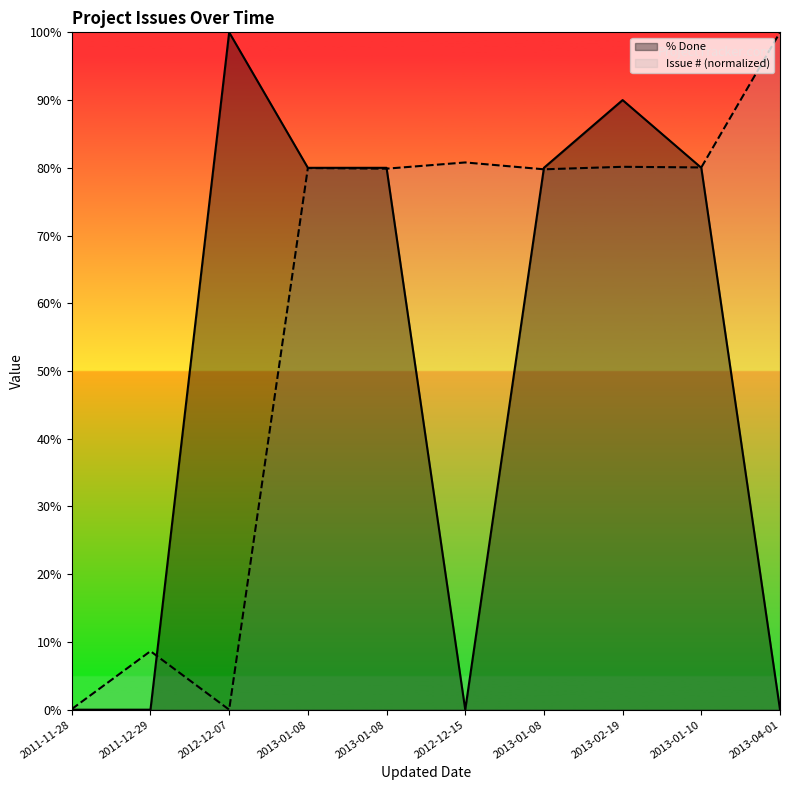

At how many categories does at least one series exceed 51?

8